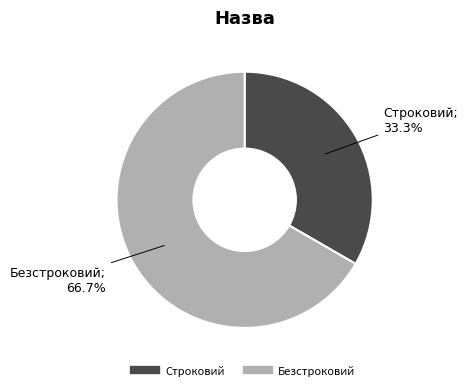

Which category accounts for the majority?

Безстроковий